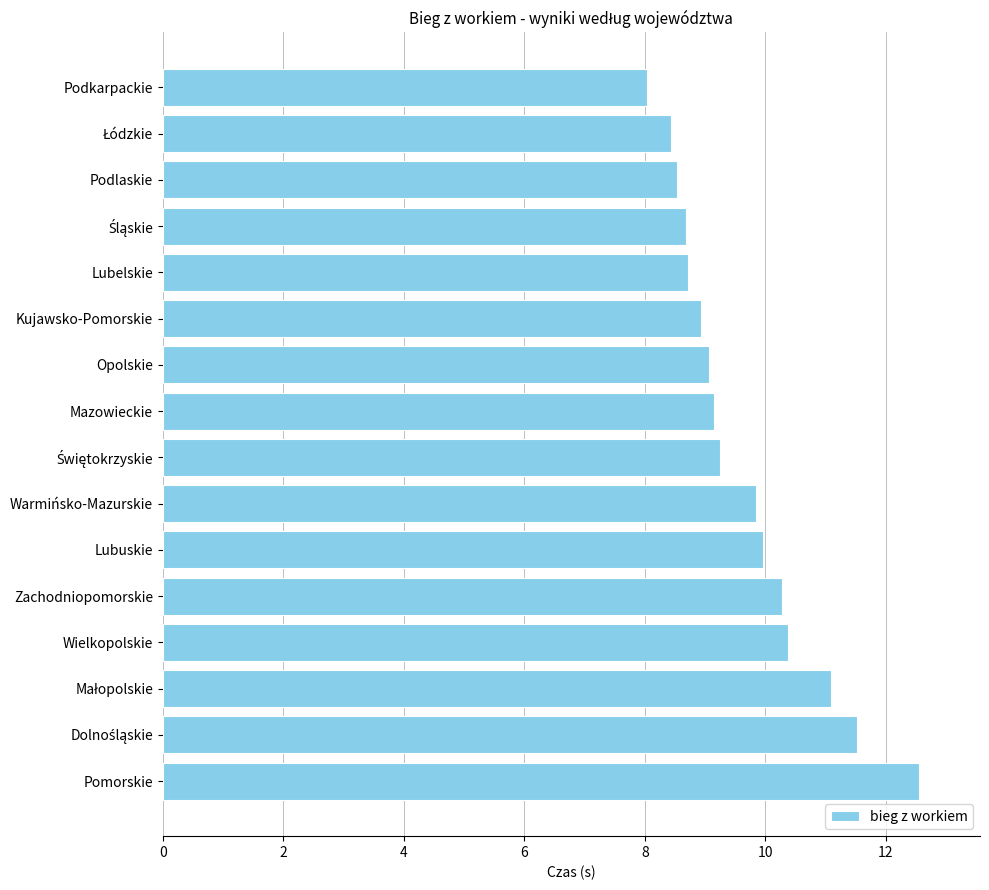

Count the number of data series in this chart.

1